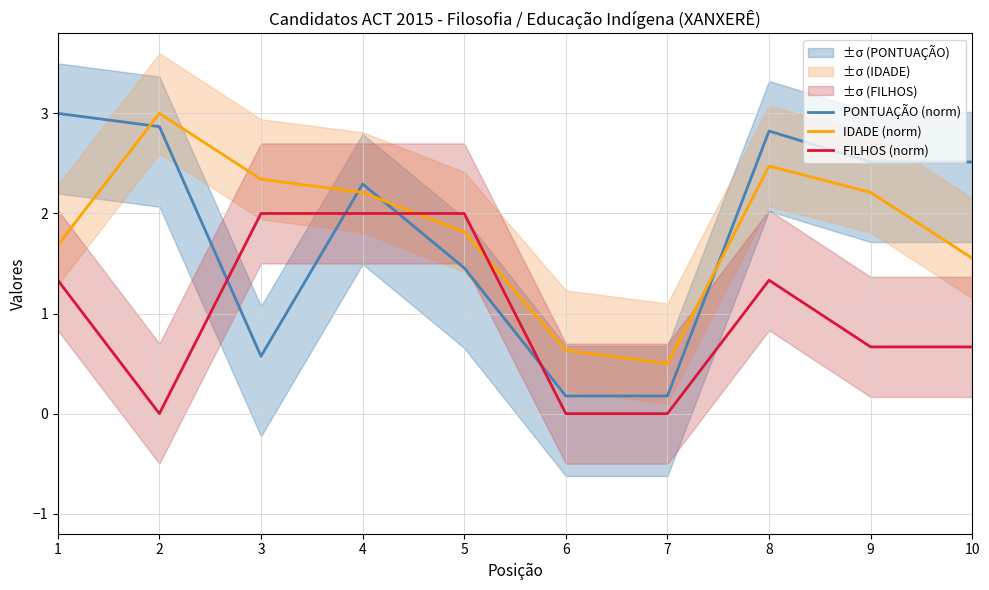

Reading right to left, transcribe all the data shown in this chart.

PONTUAÇÃO (norm): 10=2.5	9=2.5	8=2.8	7=0.2	6=0.2	5=1.5	4=2.3	3=0.6	2=2.9	1=3.0
IDADE (norm): 10=1.6	9=2.2	8=2.5	7=0.5	6=0.6	5=1.8	4=2.2	3=2.3	2=3.0	1=1.7
FILHOS (norm): 10=0.7	9=0.7	8=1.3	7=0.0	6=0.0	5=2.0	4=2.0	3=2.0	2=0.0	1=1.3